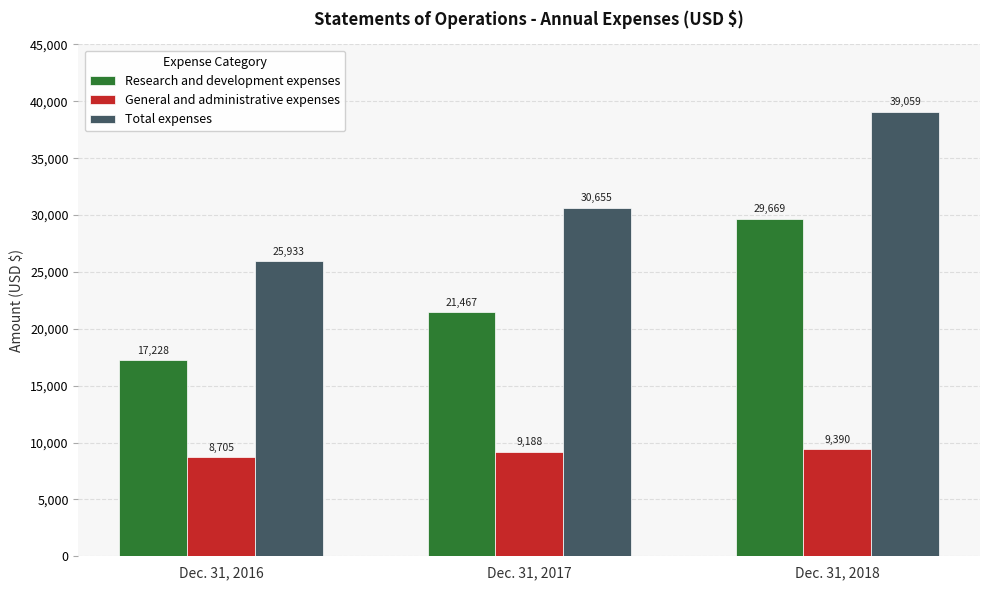

Is it true that General and administrative expenses equals 4325 at Dec. 31, 2017?

False